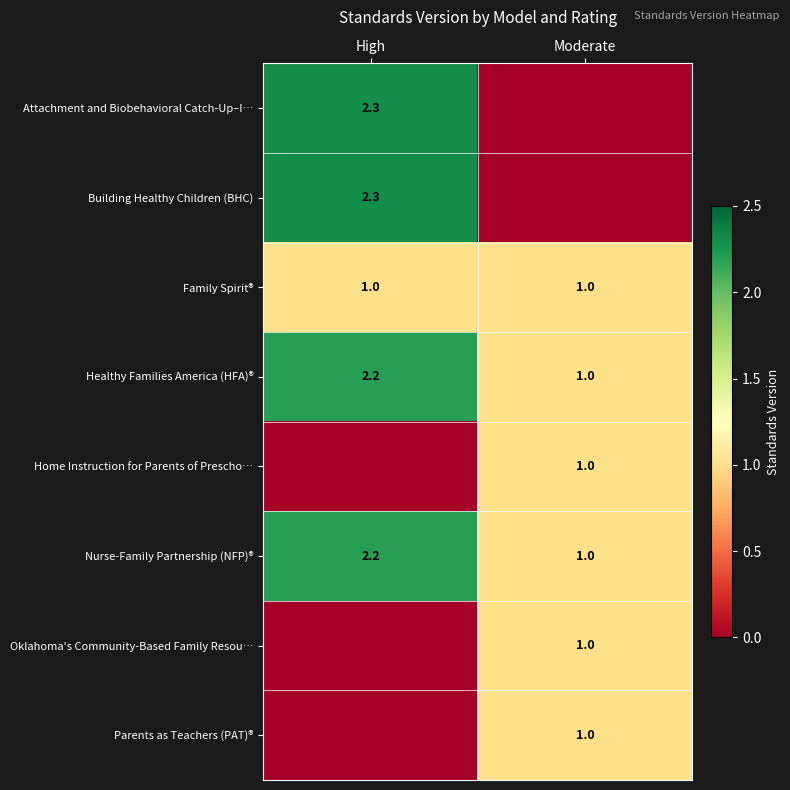

The value of Healthy Families America (HFA)® at High is 3.2. True or false?

False